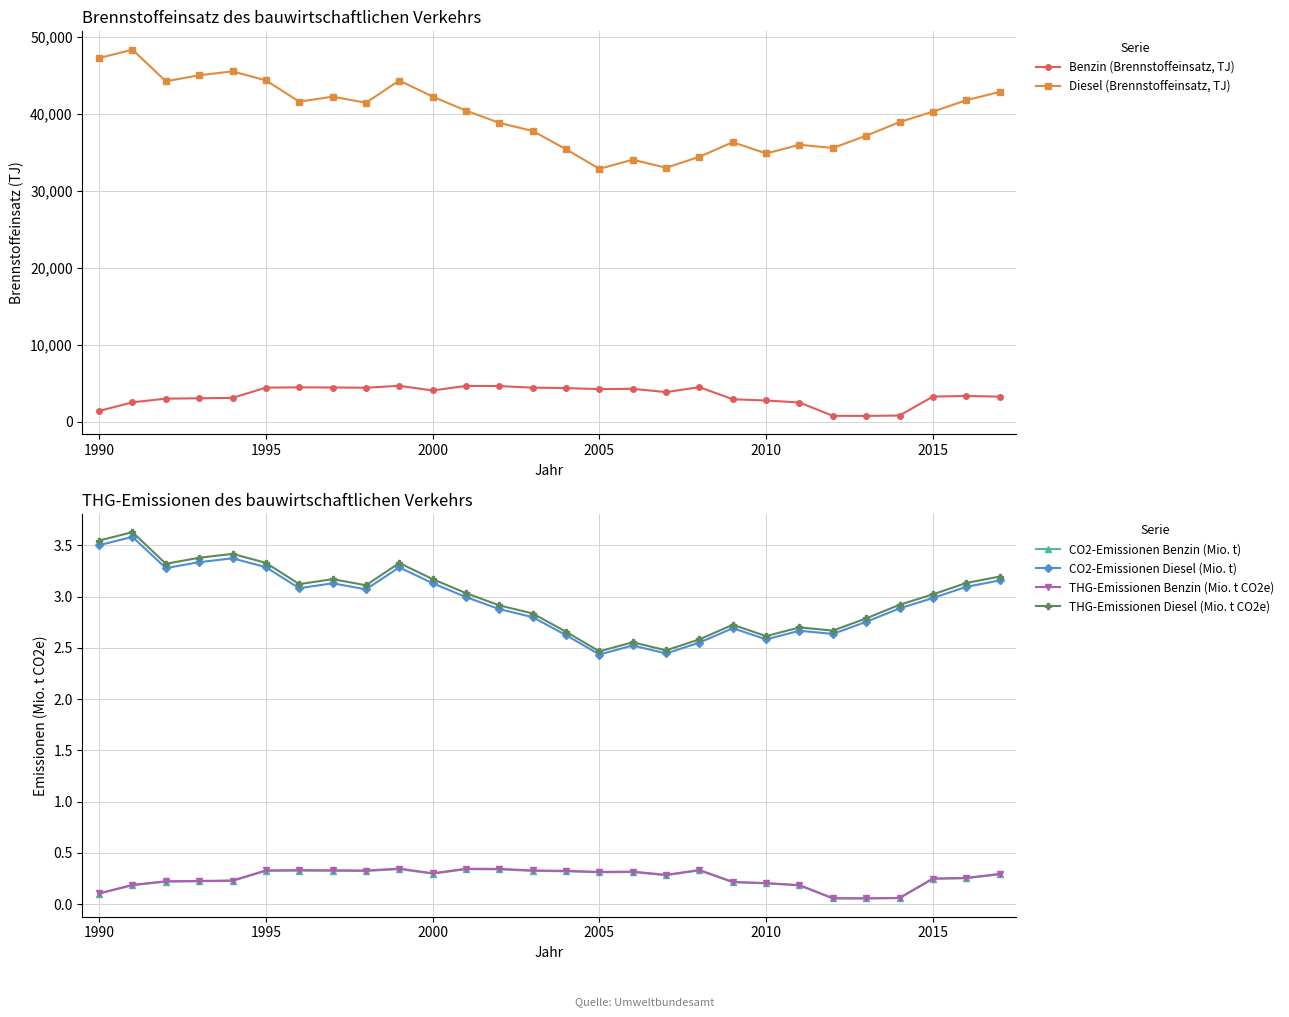

Reading left to right, transcribe all the data shown in this chart.

Benzin (Brennstoffeinsatz, TJ): 1419.8	2544.4	3017.2	3065.7	3120.0	4453.2	4487.5	4467.2	4438.2	4686.5	4078.5	4672.7	4652.8	4448.4	4392.4	4258.3	4292.3	3870.5	4510.0	2938.5	2778.7	2516.4	784.4	774.6	825.4	3288.4	3366.2	3281.2
Diesel (Brennstoffeinsatz, TJ): 47301.5	48392.2	44278.1	45063.8	45568.9	44400.9	41631.6	42277.3	41485.9	44376.5	42285.9	40464.6	38874.4	37819.2	35444.9	32895.5	34084.1	33035.1	34466.5	36363.2	34890.7	36025.6	35607.3	37202.1	38972.3	40334.3	41813.9	42897.3
CO2-Emissionen Benzin (Mio. t): 0.1	0.2	0.2	0.2	0.2	0.3	0.3	0.3	0.3	0.3	0.3	0.3	0.3	0.3	0.3	0.3	0.3	0.3	0.3	0.2	0.2	0.2	0.1	0.1	0.1	0.2	0.3	0.3
CO2-Emissionen Diesel (Mio. t): 3.5	3.6	3.3	3.3	3.4	3.3	3.1	3.1	3.1	3.3	3.1	3.0	2.9	2.8	2.6	2.4	2.5	2.4	2.6	2.7	2.6	2.7	2.6	2.8	2.9	3.0	3.1	3.2
THG-Emissionen Benzin (Mio. t CO2e): 0.1	0.2	0.2	0.2	0.2	0.3	0.3	0.3	0.3	0.3	0.3	0.3	0.3	0.3	0.3	0.3	0.3	0.3	0.3	0.2	0.2	0.2	0.1	0.1	0.1	0.3	0.3	0.3
THG-Emissionen Diesel (Mio. t CO2e): 3.5	3.6	3.3	3.4	3.4	3.3	3.1	3.2	3.1	3.3	3.2	3.0	2.9	2.8	2.7	2.5	2.6	2.5	2.6	2.7	2.6	2.7	2.7	2.8	2.9	3.0	3.1	3.2